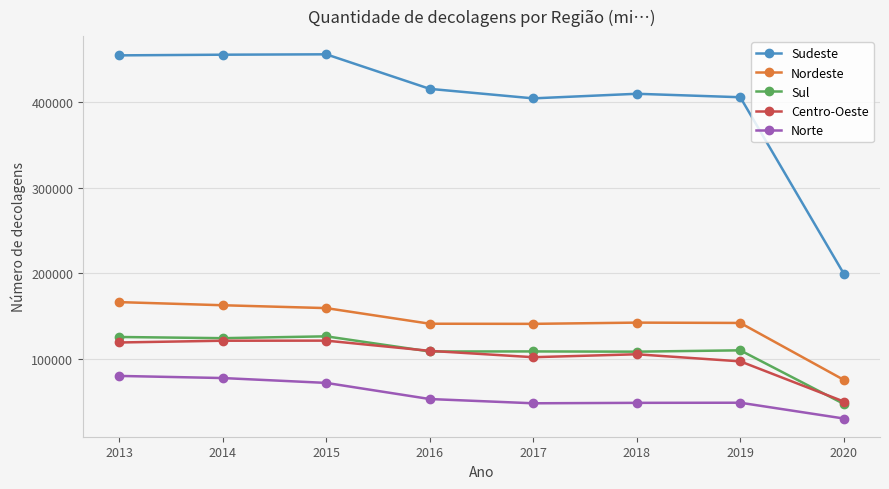

What is the minimum value for Norte?

30996